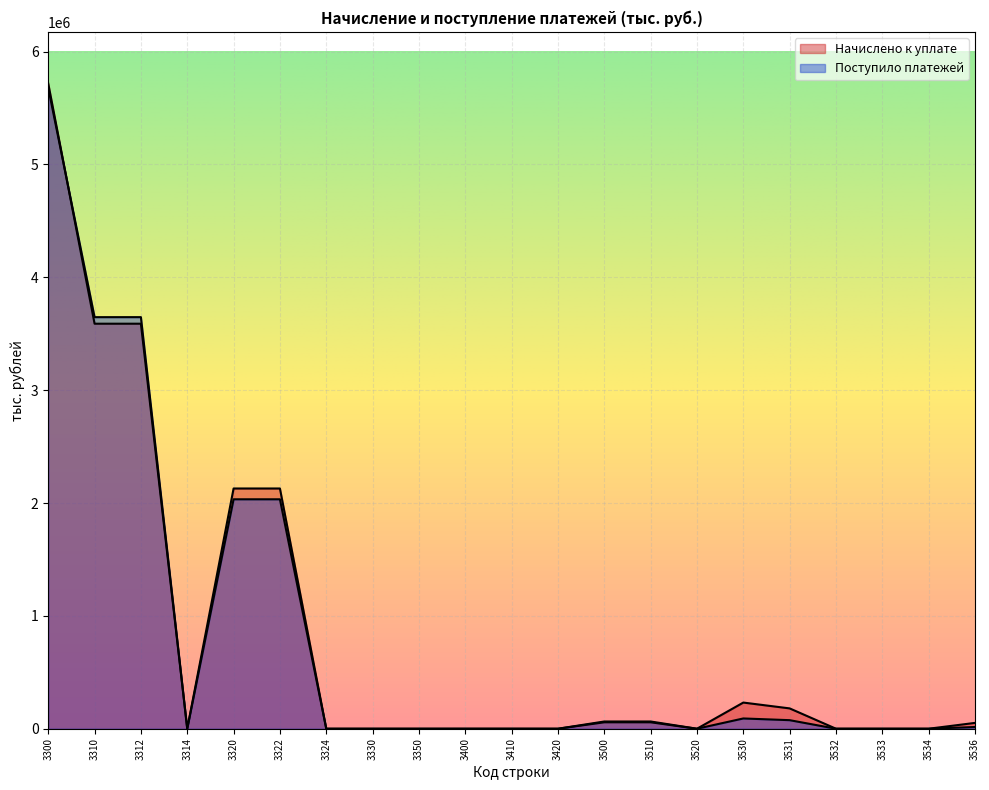

Where is Начислено к уплате nearest to the value 2858951?

3320